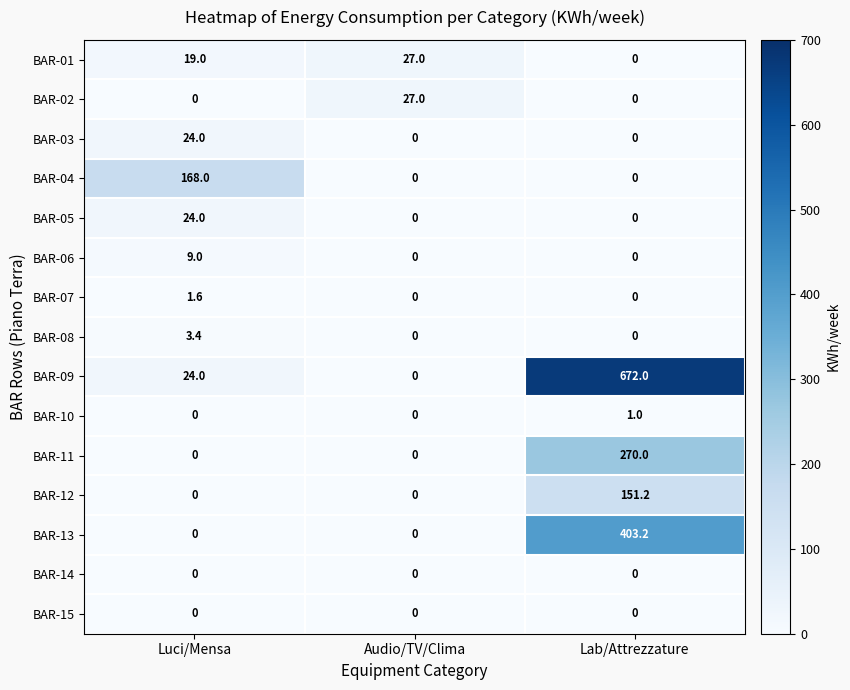

At how many categories does at least one series exceed 634?

1